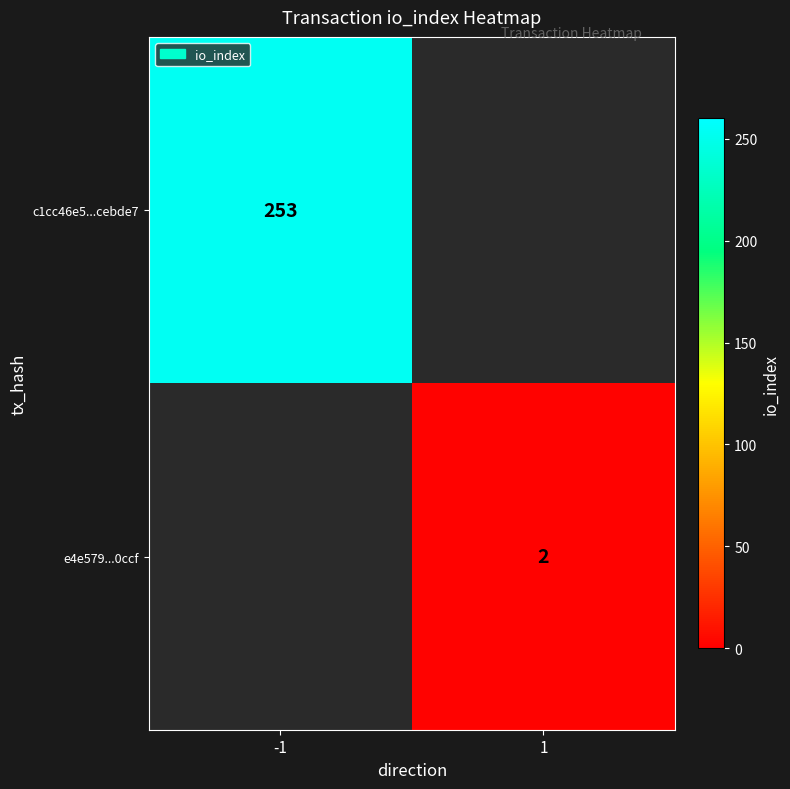

At how many categories does at least one series exceed 181?

1